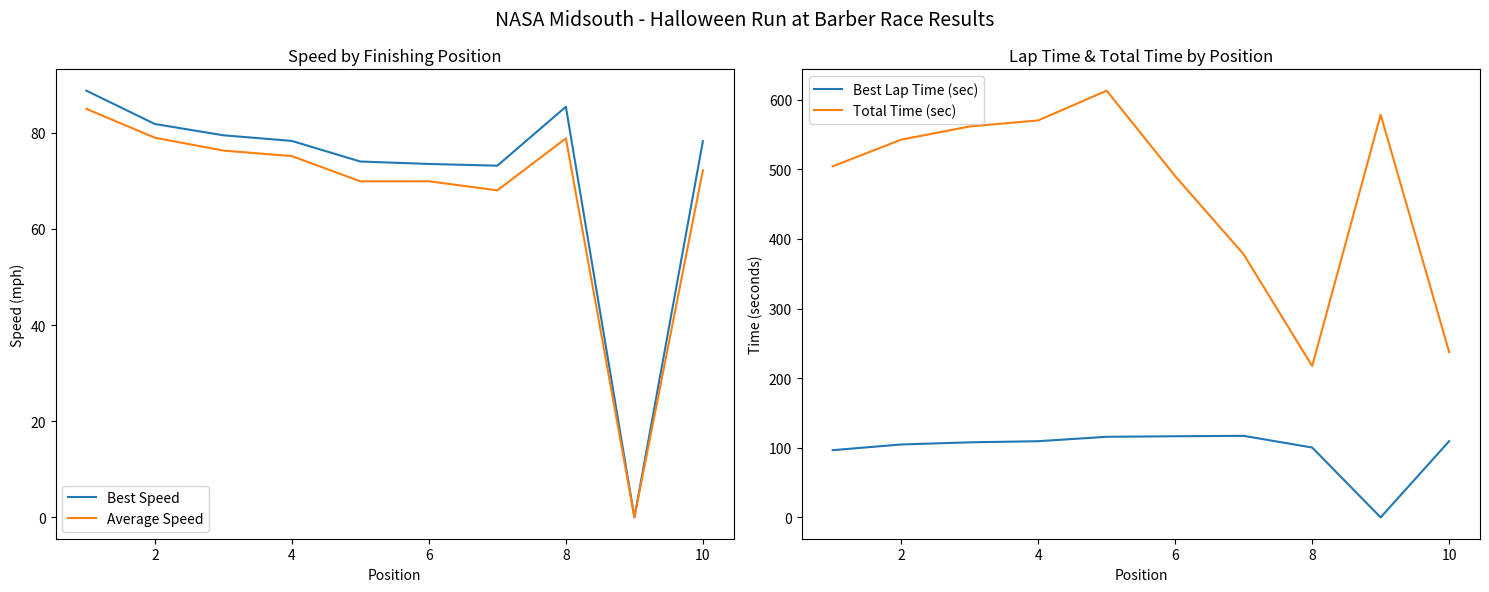

Is the value of Best Lap Time (sec) at 8 greater than the value of Total Time (sec) at 4?

No